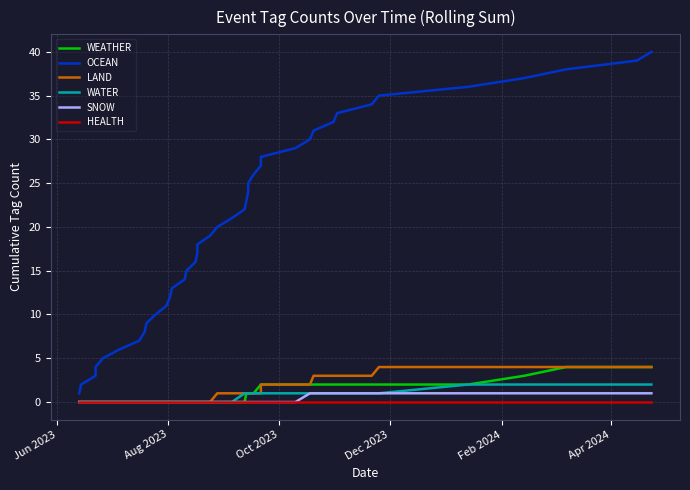

Is it true that SNOW equals 1 at 19?

False